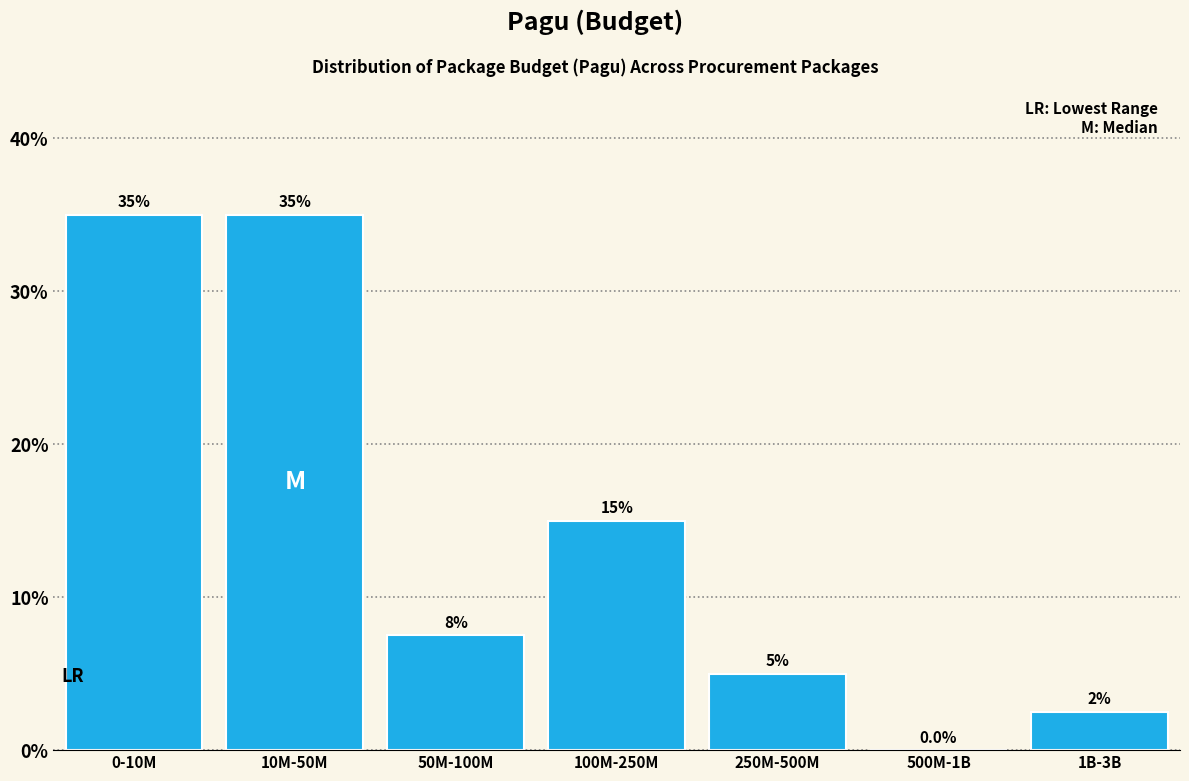

Reading right to left, extract all data points from this chart.

1B-3B=2.5	500M-1B=0.0	250M-500M=5.0	100M-250M=15.0	50M-100M=7.5	10M-50M=35.0	0-10M=35.0